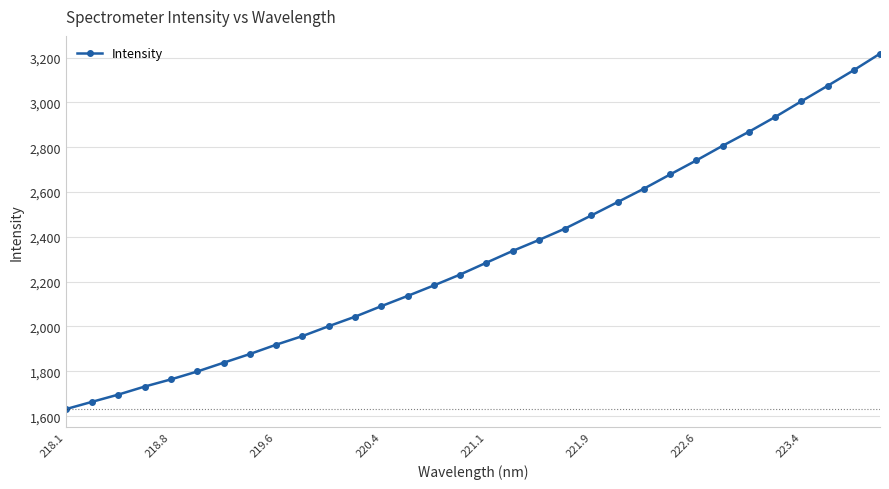

What is the minimum value shown in the chart?

1631.4